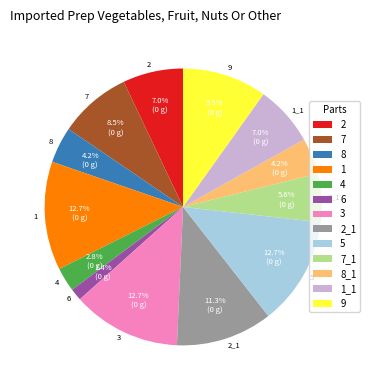

What is the smallest slice in the pie chart?

6